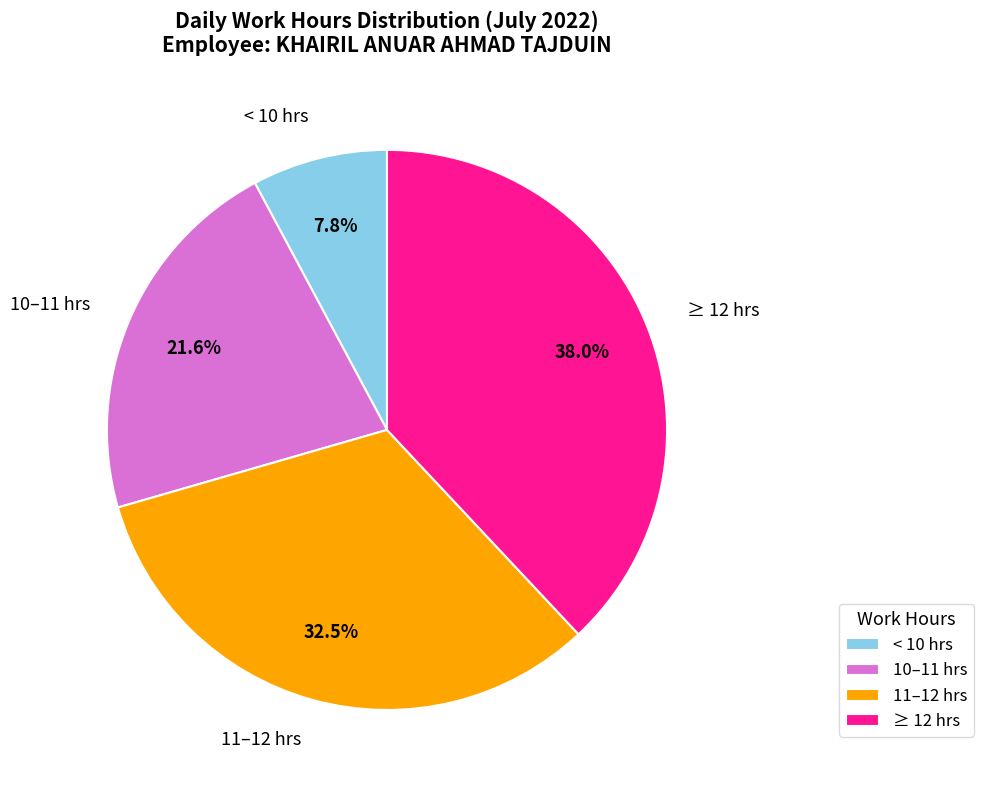

Combined, what portion of the pie is ≥ 12 hrs and 10–11 hrs?

59.7%